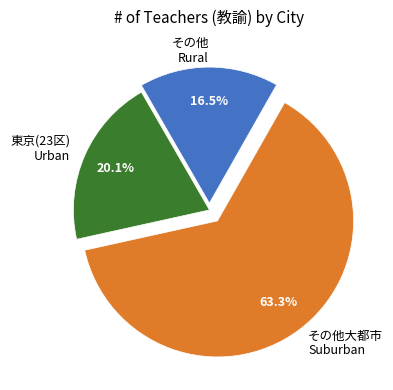

Is その他 Rural the majority of the pie?

No